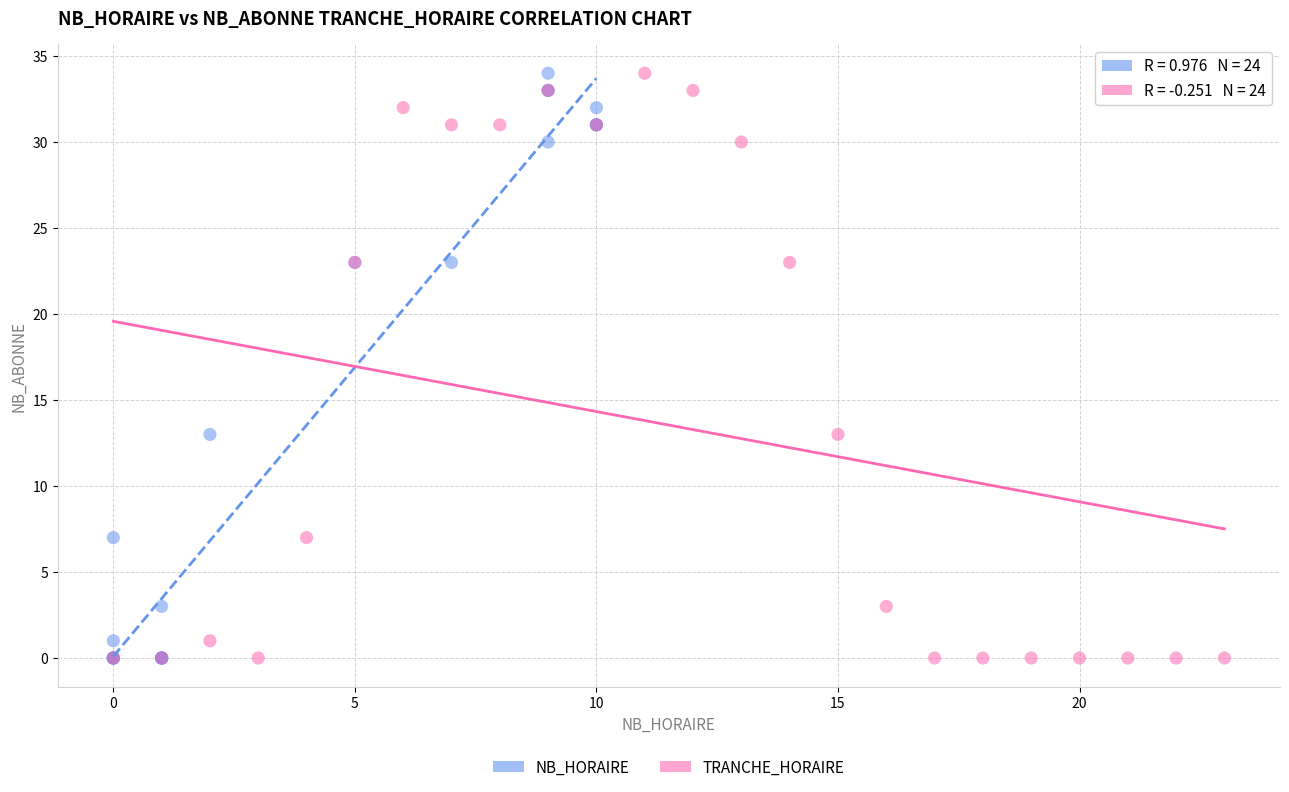

What are all the series names shown in the legend?

NB_HORAIRE, TRANCHE_HORAIRE